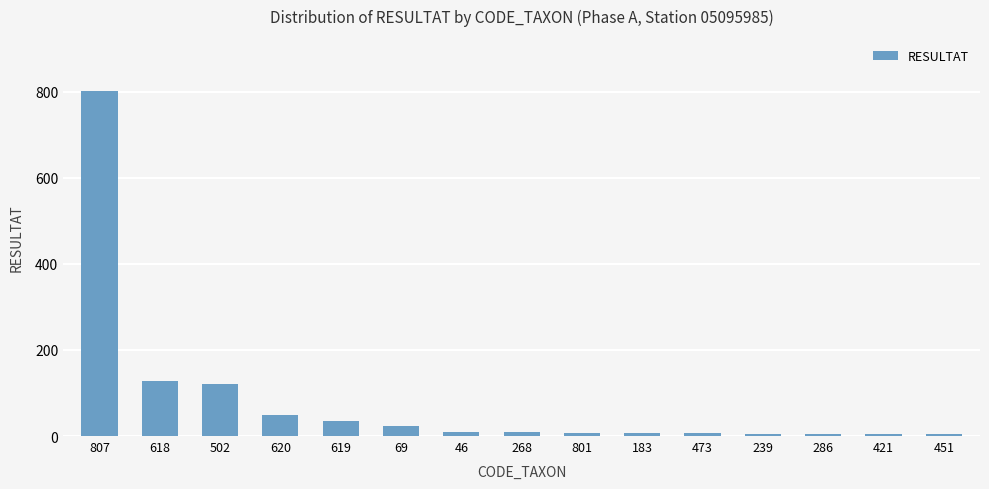

Does the chart contain stacked bars?

No